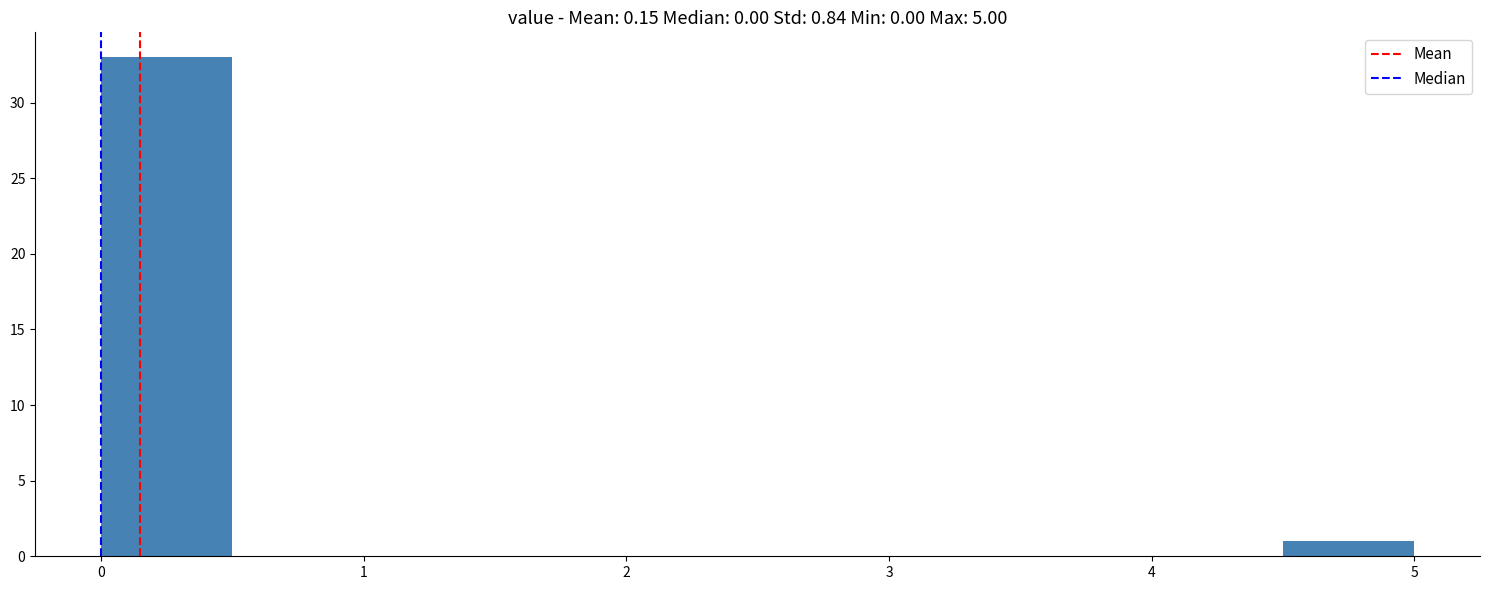

Reading left to right, transcribe this chart: for each bar, give the range it covers on the x-axis and its height. The values are not printed on the chart, so give them approximately, as read against the axis.

0.0 to 0.5: 33
0.5 to 1.0: 0
1.0 to 1.5: 0
1.5 to 2.0: 0
2.0 to 2.5: 0
2.5 to 3.0: 0
3.0 to 3.5: 0
3.5 to 4.0: 0
4.0 to 4.5: 0
4.5 to 5.0: 1